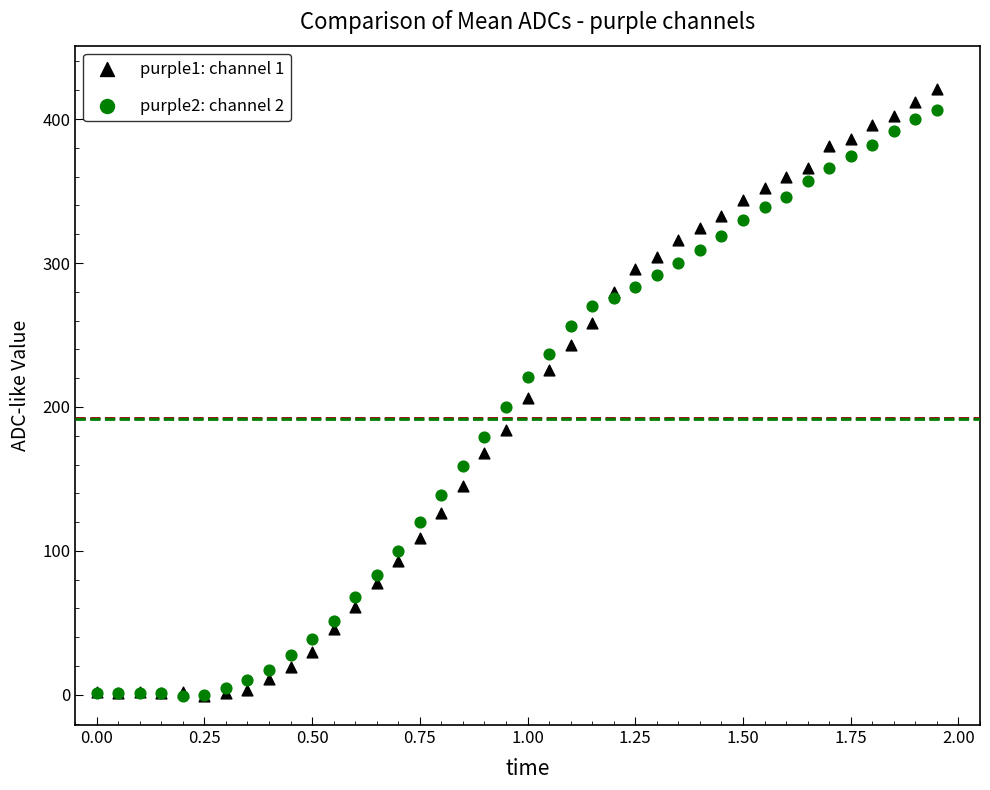

What are all the series names shown in the legend?

purple1: channel 1, purple2: channel 2